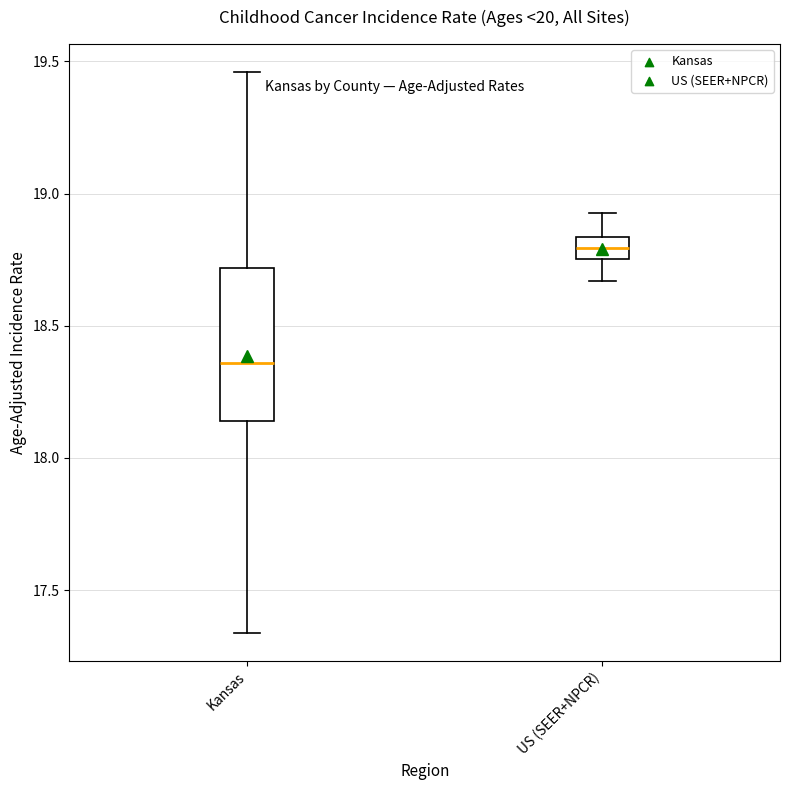

Reading left to right, transcribe this box plot: for each box, give where its median line is, the range the box spans, and where its two whiskers end, as read against the y-axis. The values are not printed on the chart, so give them approximately, as read against the axis.

Kansas: median 18.35, box 18.15 to 18.70, whiskers 17.35 to 19.45
US (SEER+NPCR): median 18.80, box 18.75 to 18.85, whiskers 18.65 to 18.95